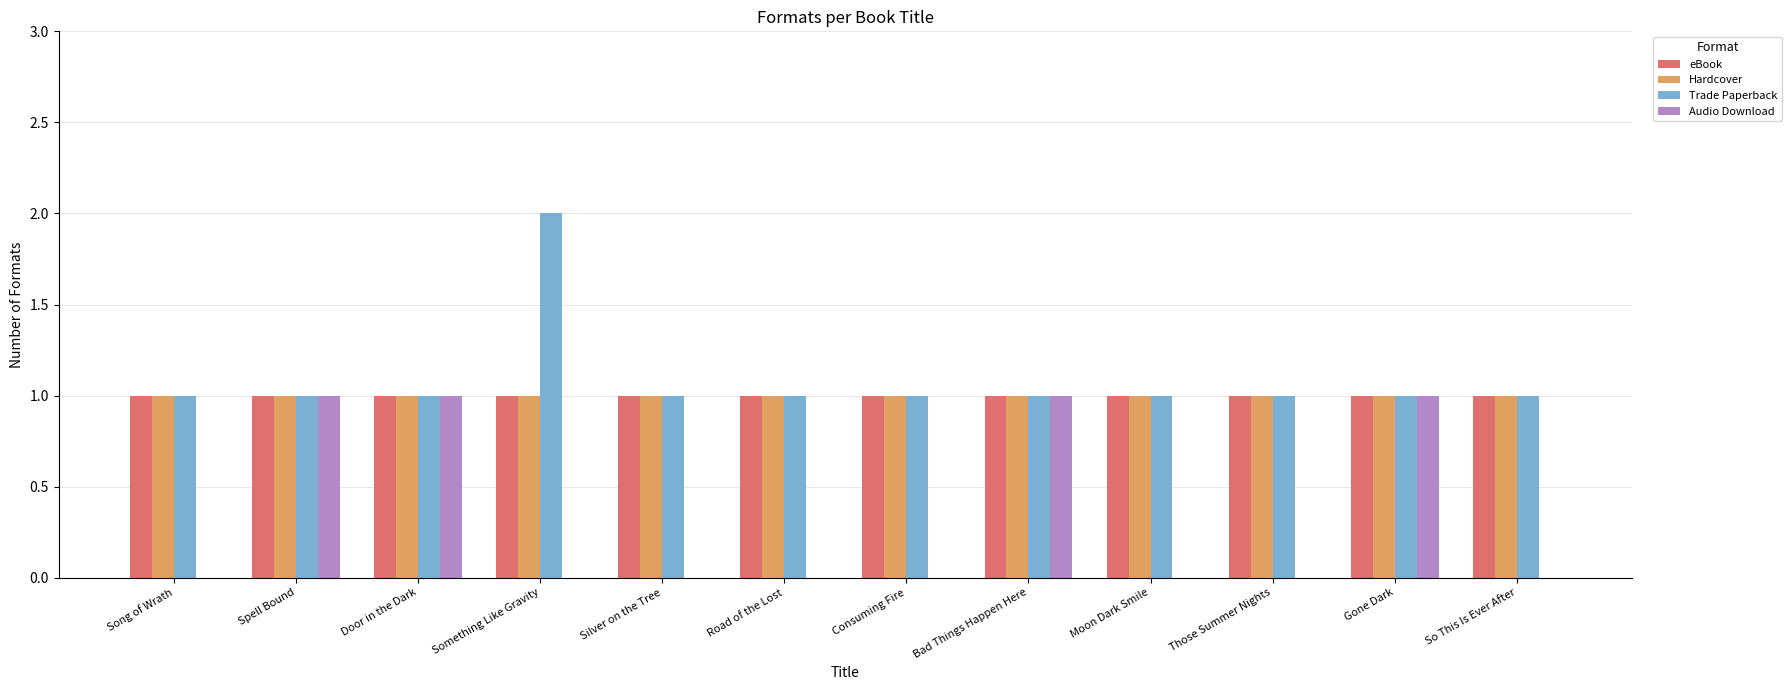

The Hardcover series shows 1 at Those Summer Nights. True or false?

True